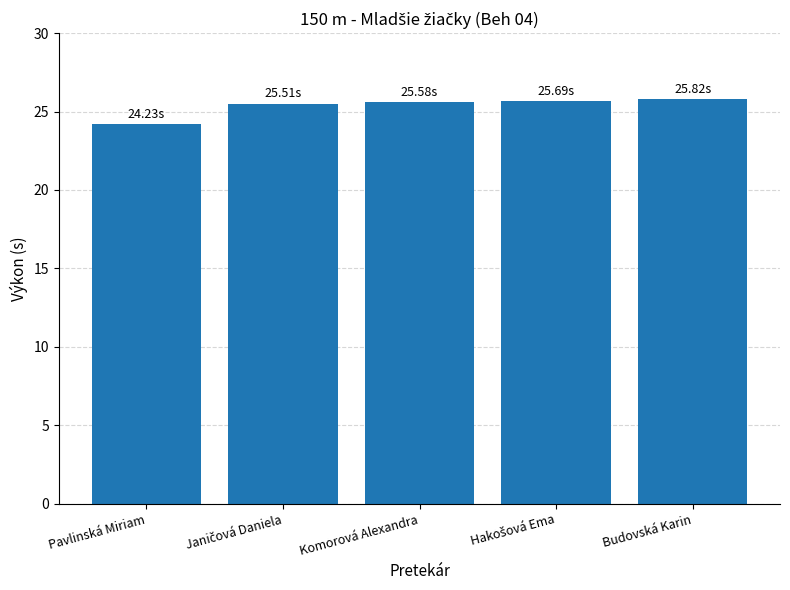

How many data points are above 25?

4